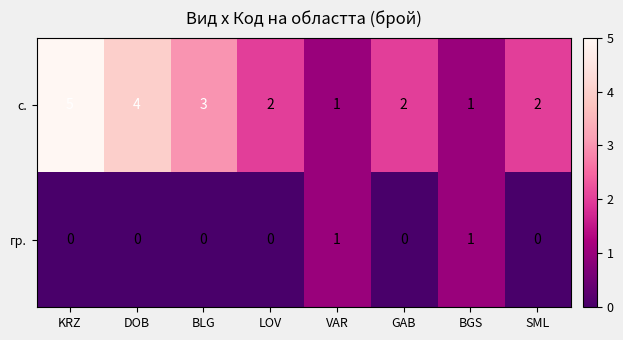

Where is с. nearest to the value 3?

BLG